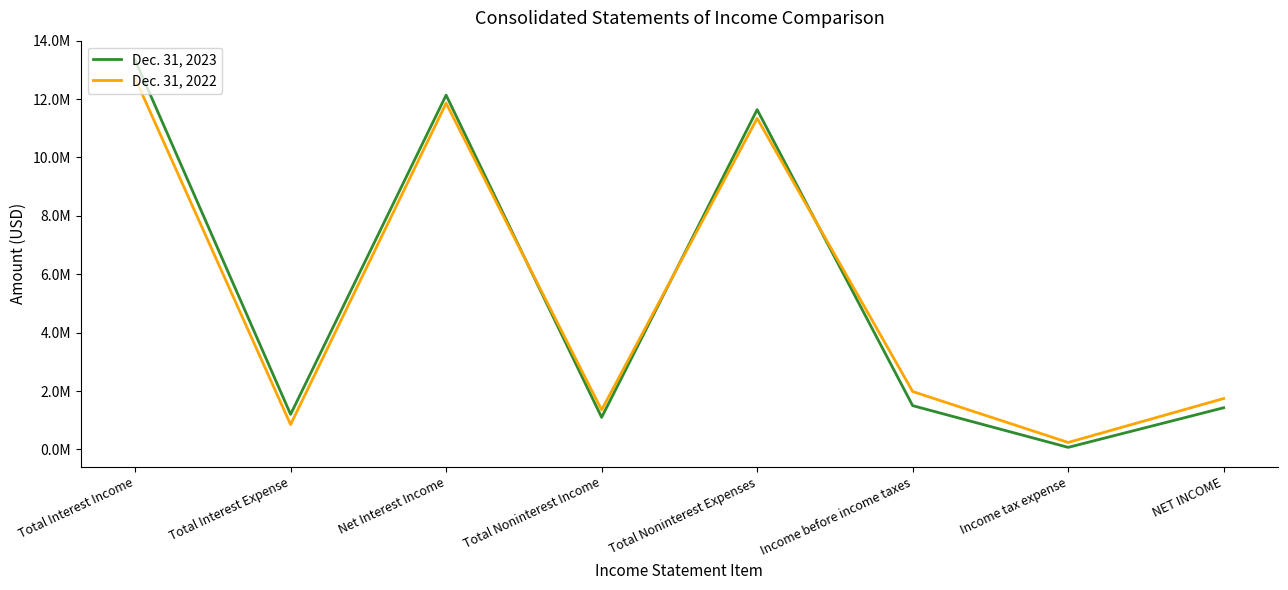

The Dec. 31, 2022 series shows 11859000 at Net Interest Income. True or false?

True